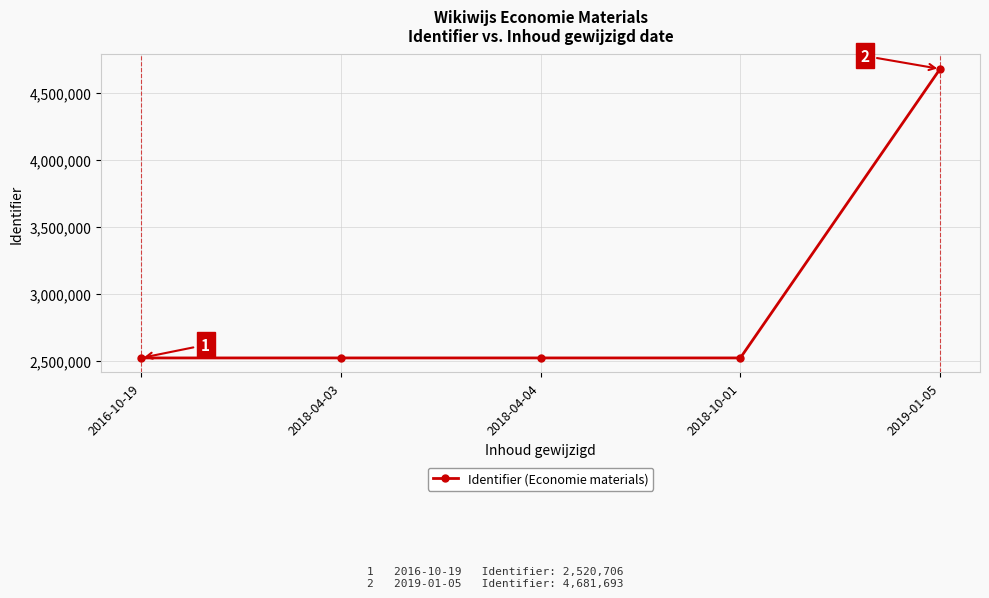

What is the ratio of the value at 2018-04-03 to the value at 2019-01-05?

0.5